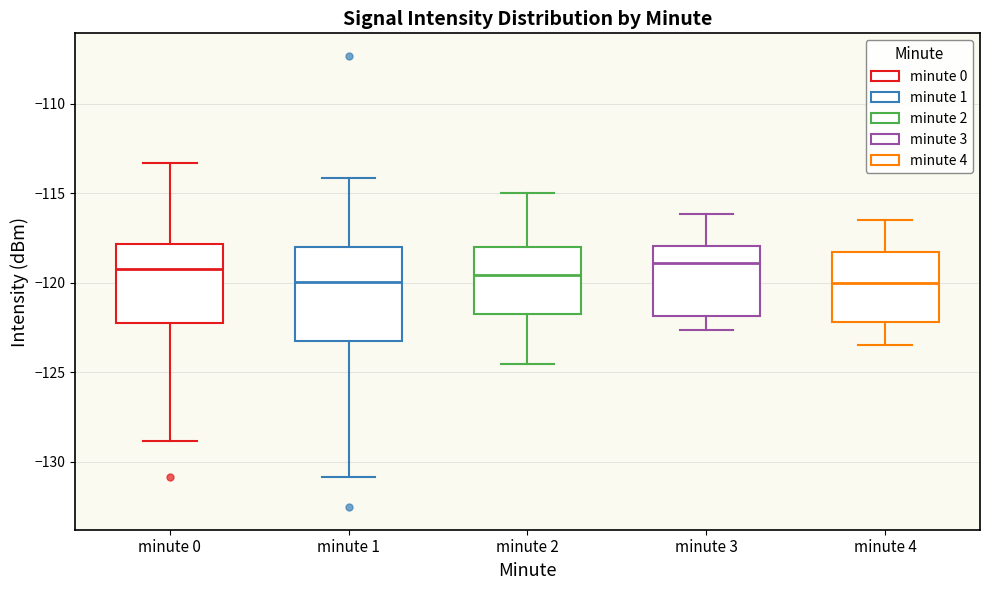

Reading left to right, transcribe this box plot: for each box, give where its median line is, the range the box spans, and where its two whiskers end, as read against the y-axis. The values are not printed on the chart, so give them approximately, as read against the axis.

minute 0: median -119.5, box -122.5 to -118.0, whiskers -129.0 to -113.5
minute 1: median -120.0, box -123.5 to -118.0, whiskers -131.0 to -114.0
minute 2: median -119.5, box -122.0 to -118.0, whiskers -124.5 to -115.0
minute 3: median -119.0, box -122.0 to -118.0, whiskers -122.5 to -116.0
minute 4: median -120.0, box -122.0 to -118.5, whiskers -123.5 to -116.5